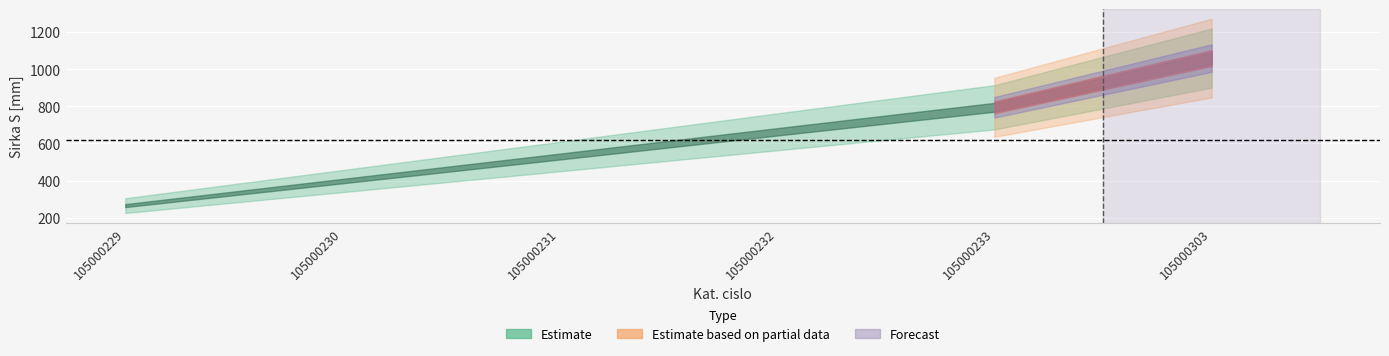

What is the average value?

618